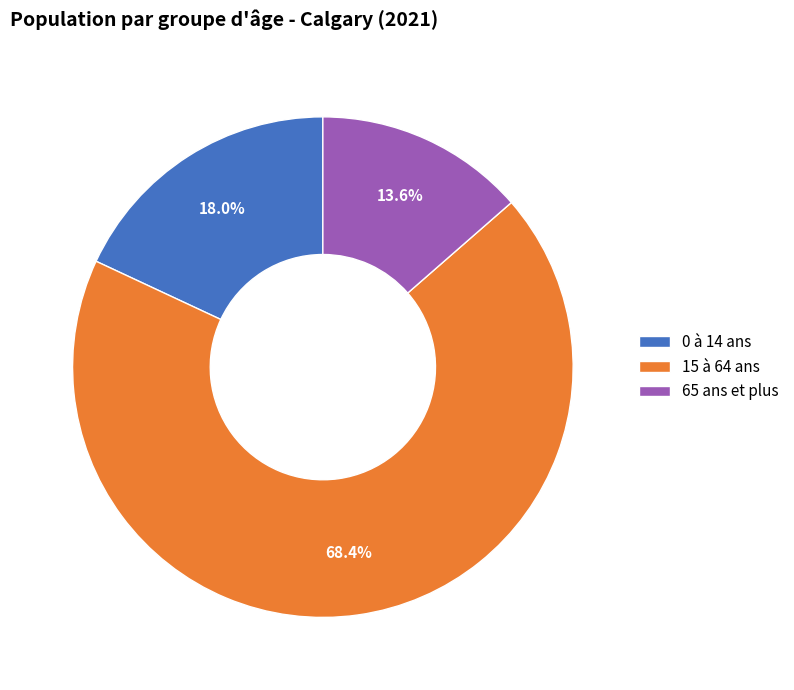

Rank the categories by value from highest to lowest.

15 à 64 ans, 0 à 14 ans, 65 ans et plus